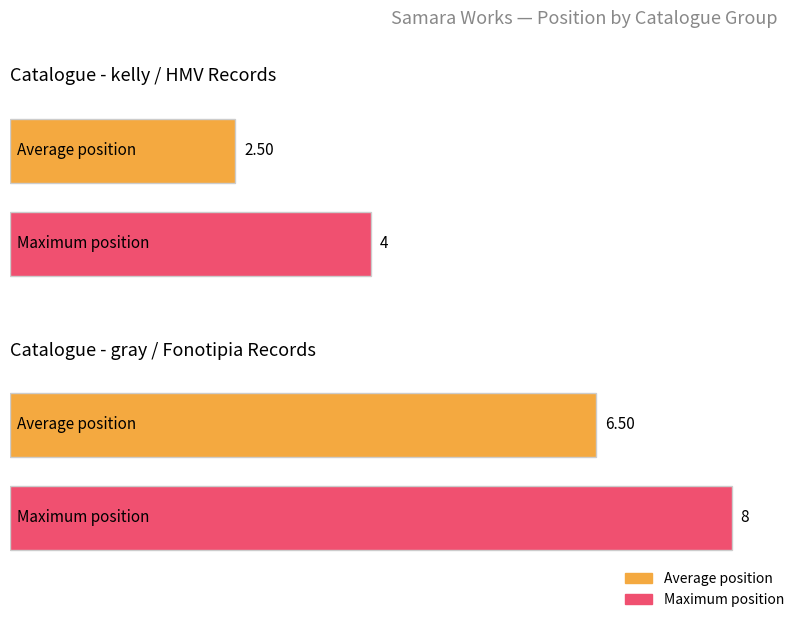

What is the difference between the values at kelly French HMV and gray?

4